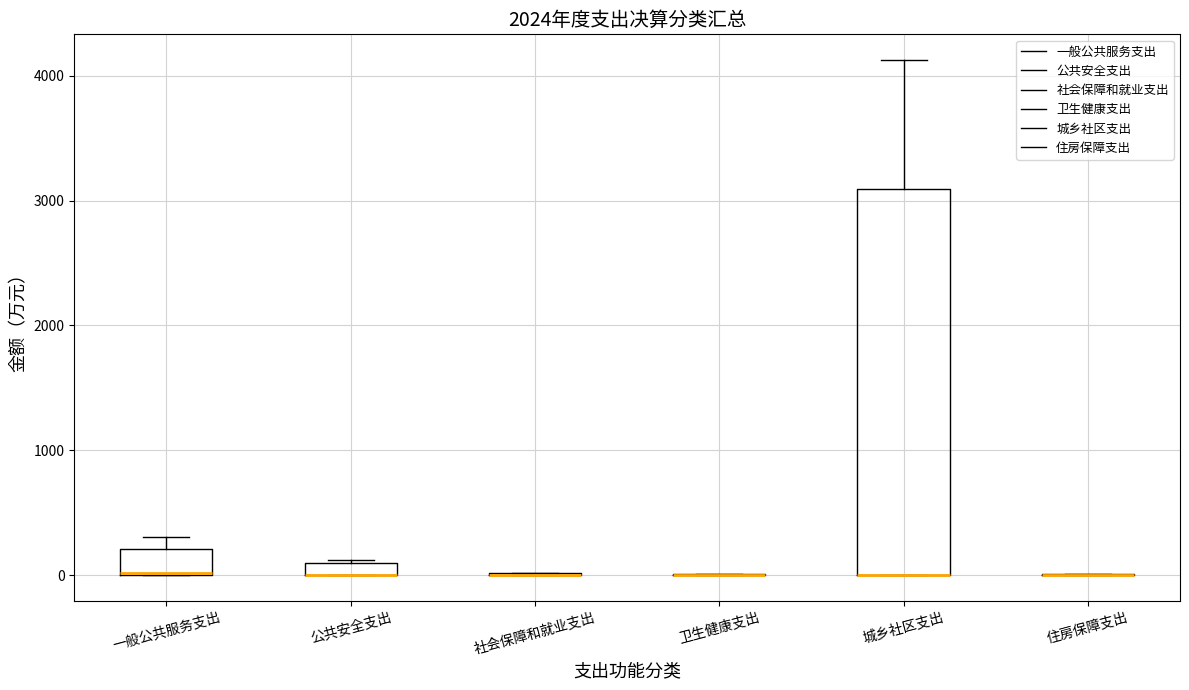

Which box is the tallest, from its lower edge to its upper edge?

城乡社区支出